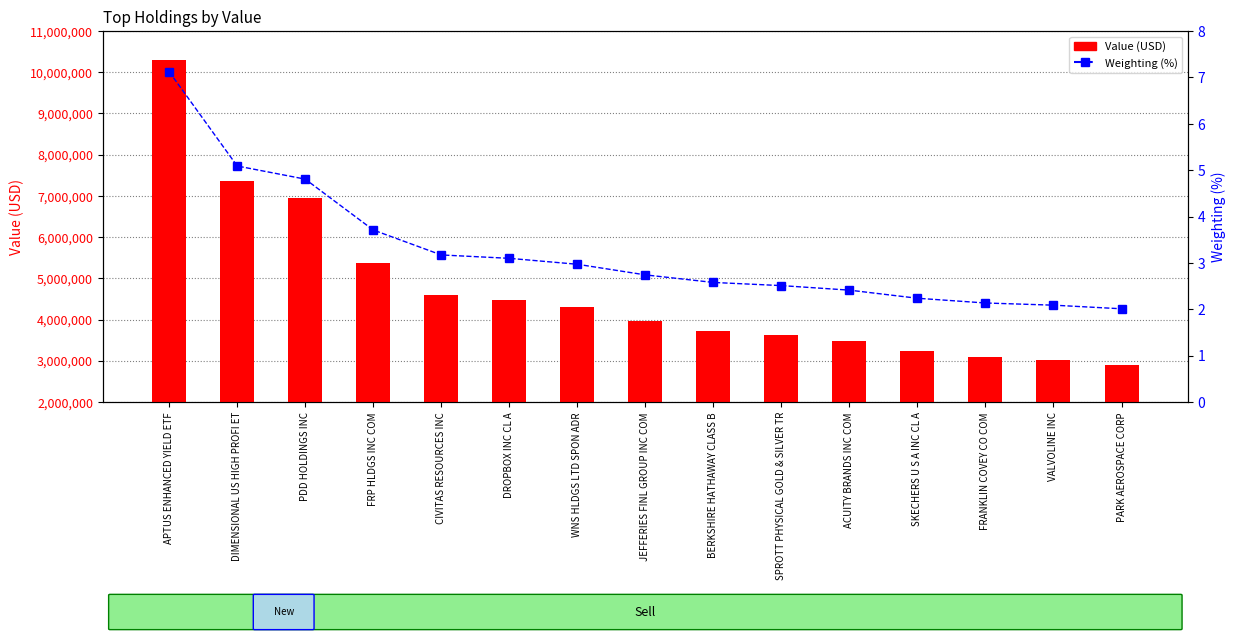

Where does the Value (USD) series first go above 3964978?

APTUS ENHANCED YIELD ETF